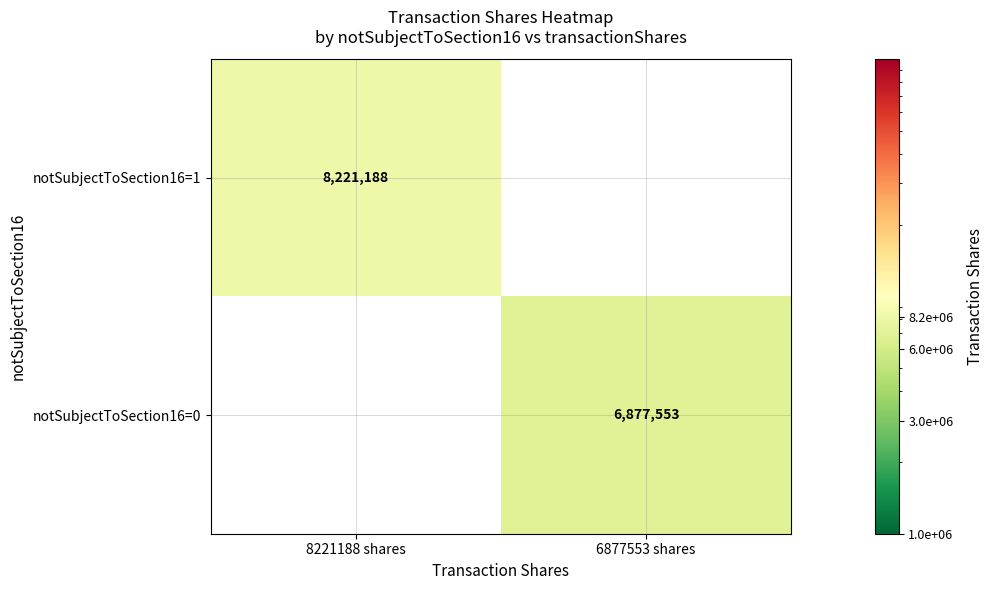

True or false: notSubjectToSection16=0 has a value of 9967878 at 6877553 shares.

False